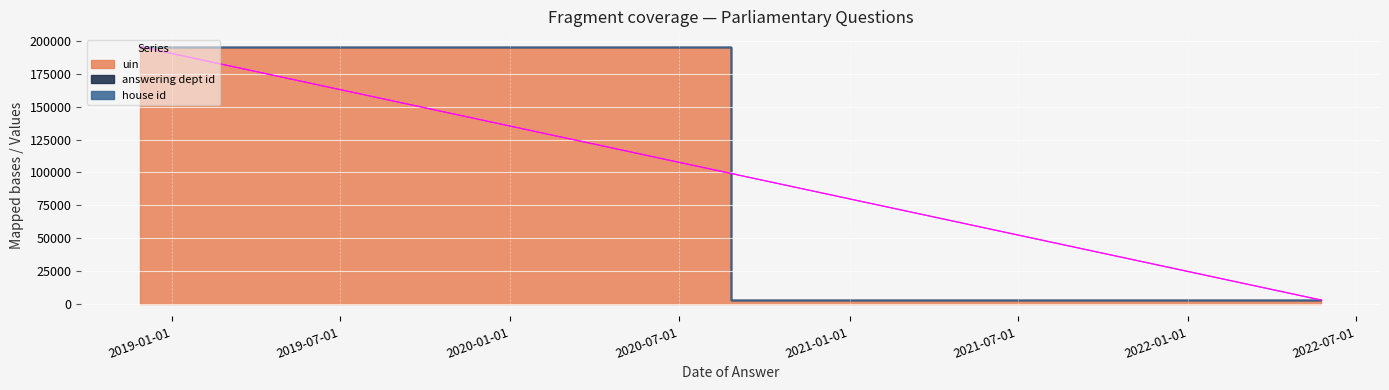

How many categories are shown in the chart?

3